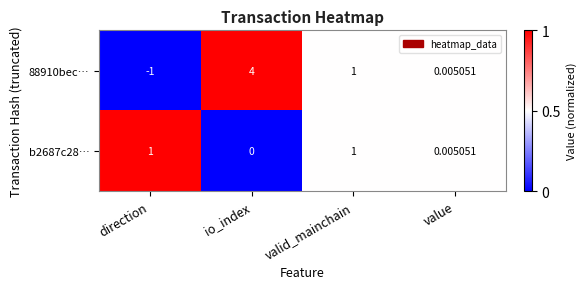

At which label does b2687c28… reach its minimum?

io_index